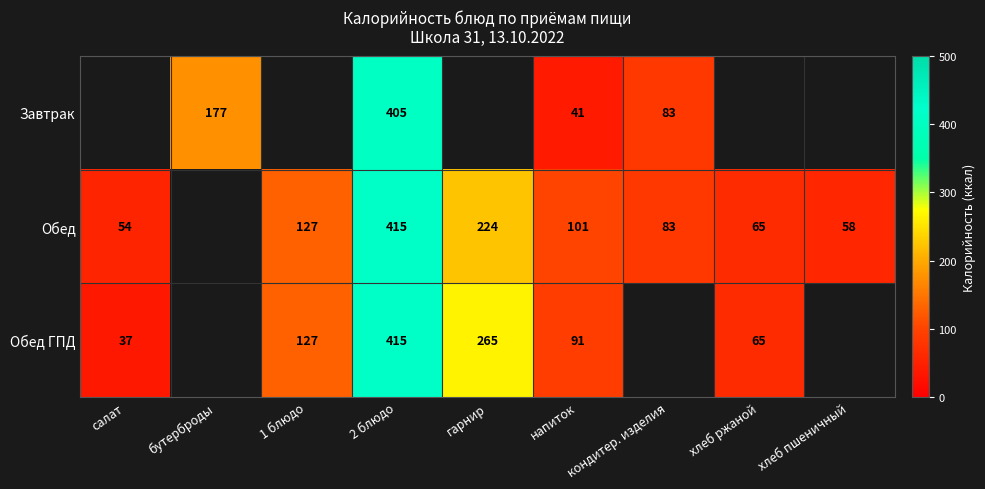

Is it true that Обед ГПД equals 411 at гарнир?

False